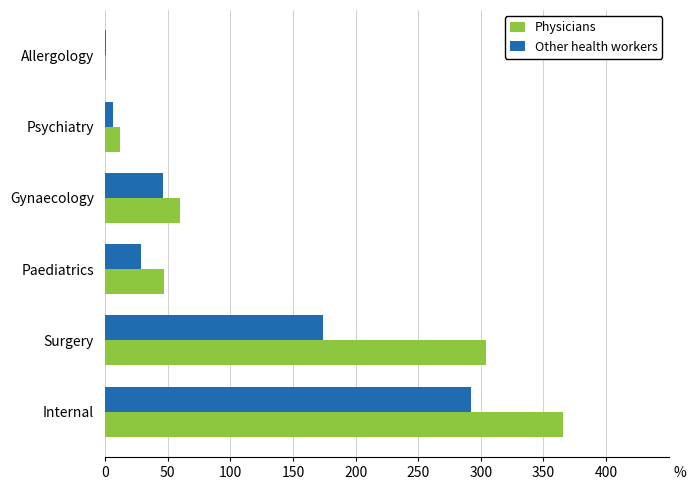

What is the sum of all Other health workers values?

548